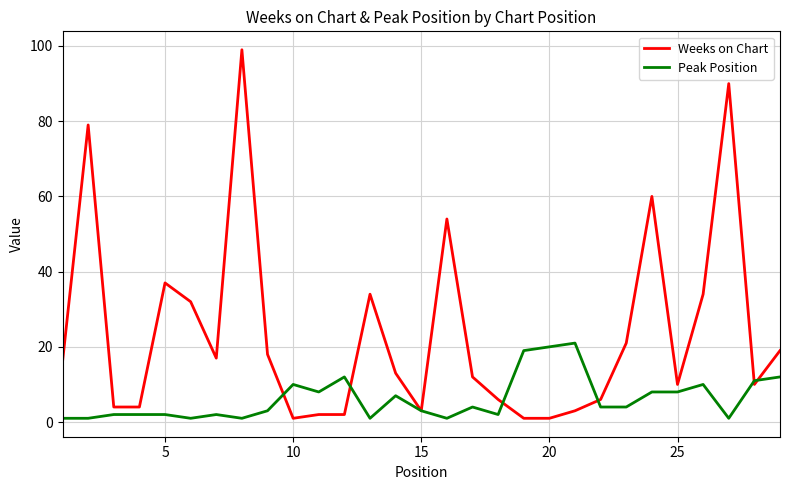

True or false: Peak Position has more than 2 interior local peaks.

True